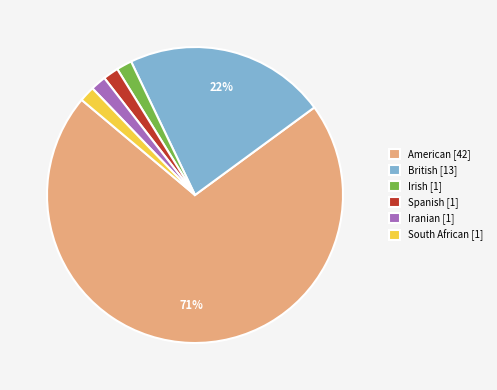

To the nearest percent, what is the combined percentage of British [13] and Iranian [1]?

24%